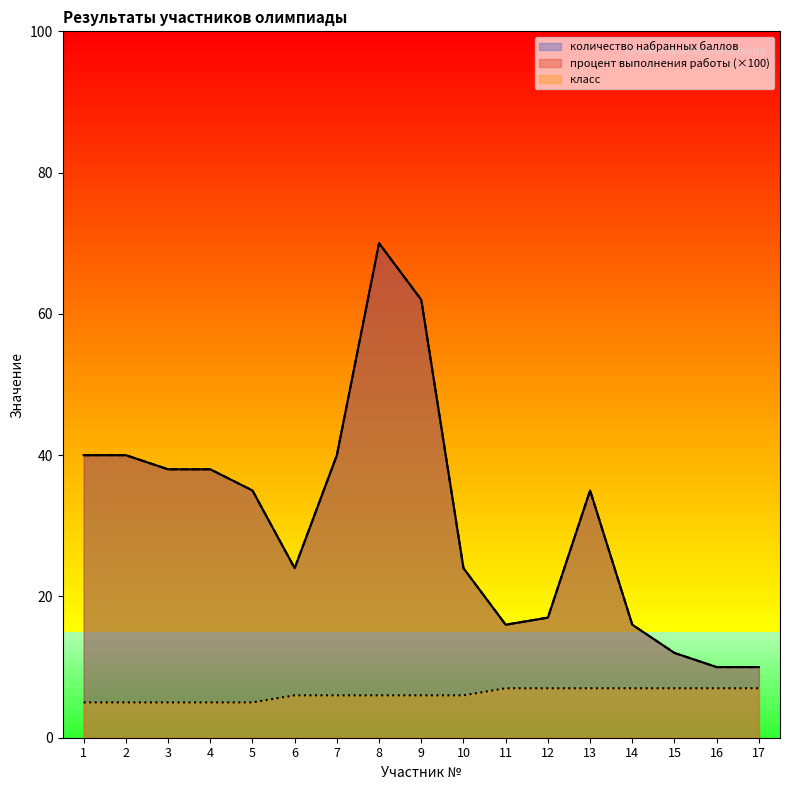

Which series has the largest total across all categories?

количество набранных баллов